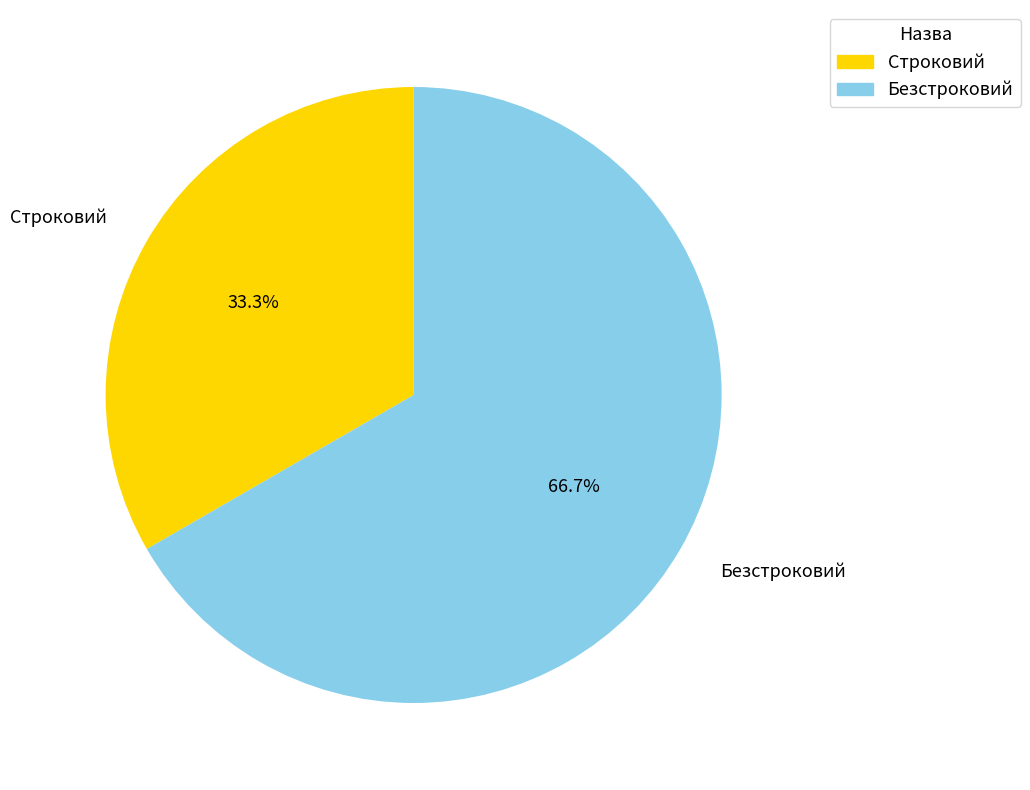

What is the majority slice?

Безстроковий